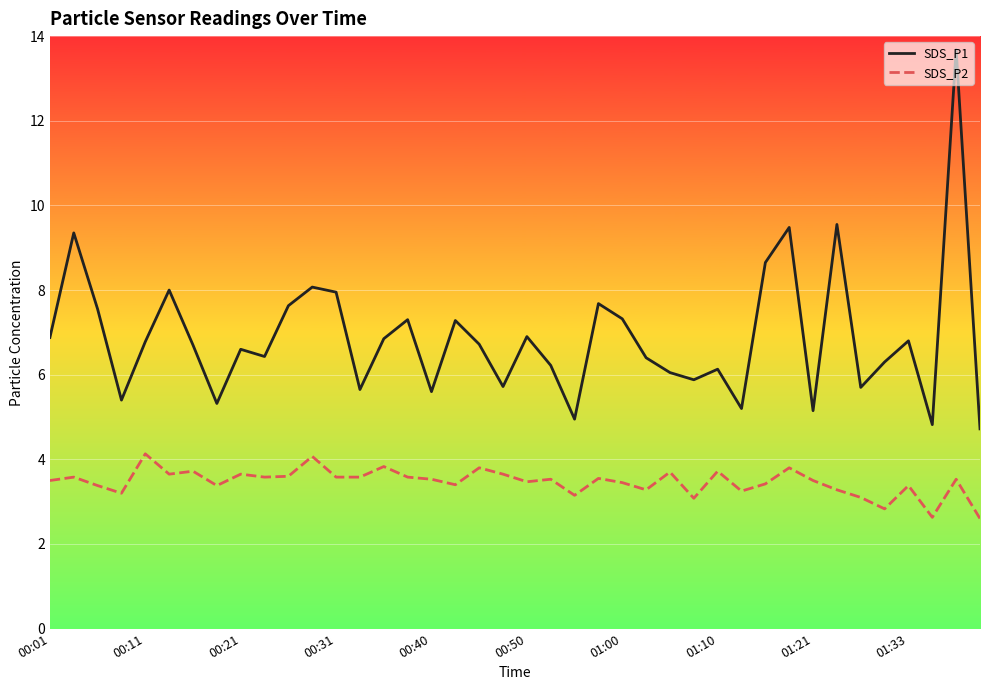

Which series has the largest total across all categories?

SDS_P1